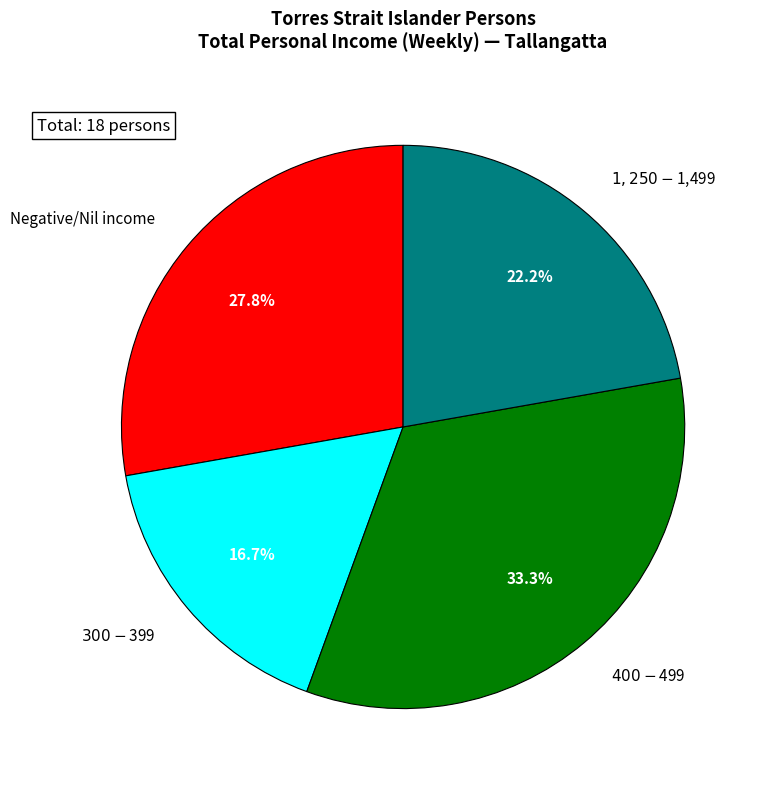

How many slices are in this pie chart?

4